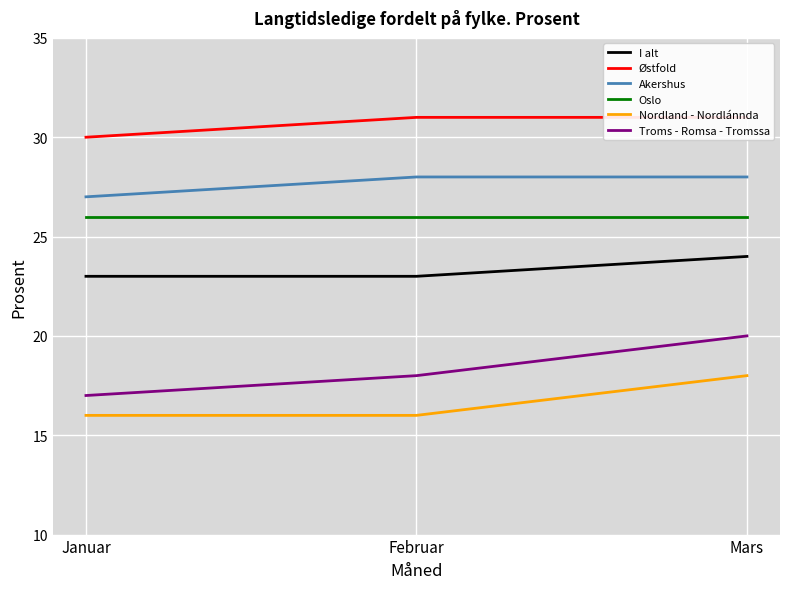

The I alt series shows 14 at Januar. True or false?

False